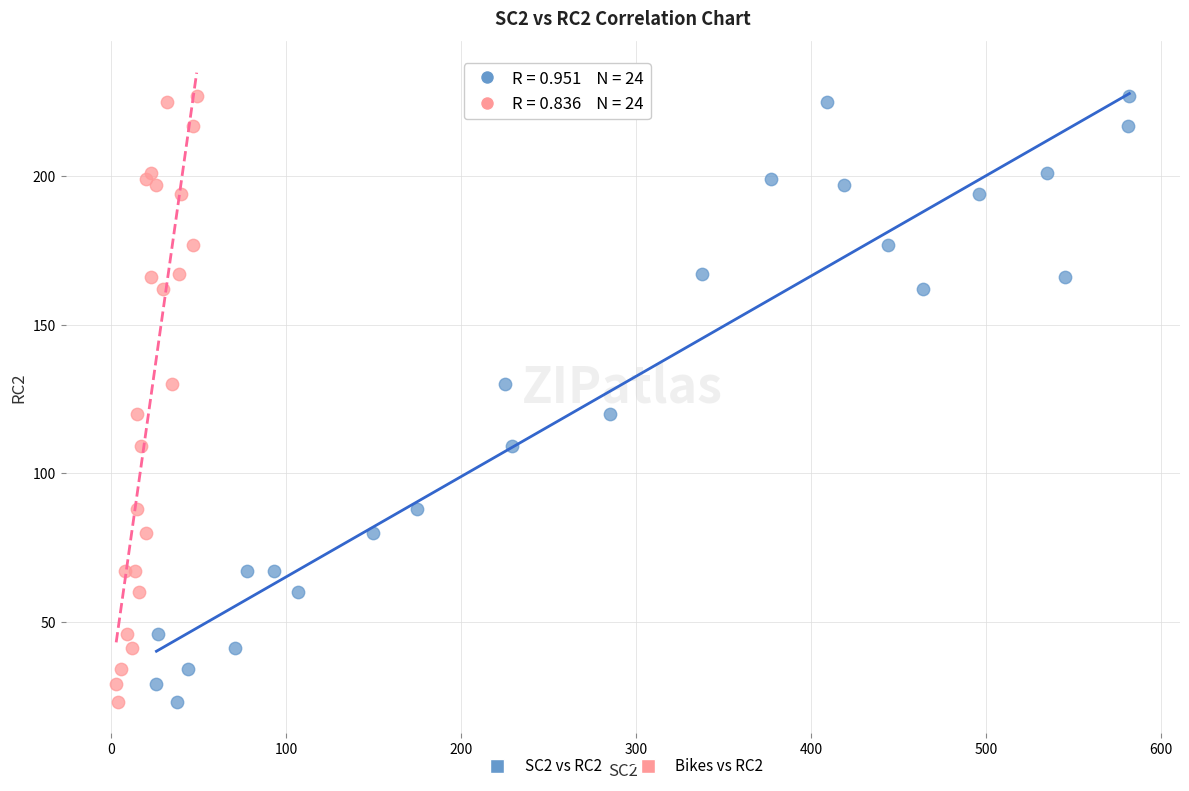

What are all the series names shown in the legend?

SC2 vs RC2, Bikes vs RC2